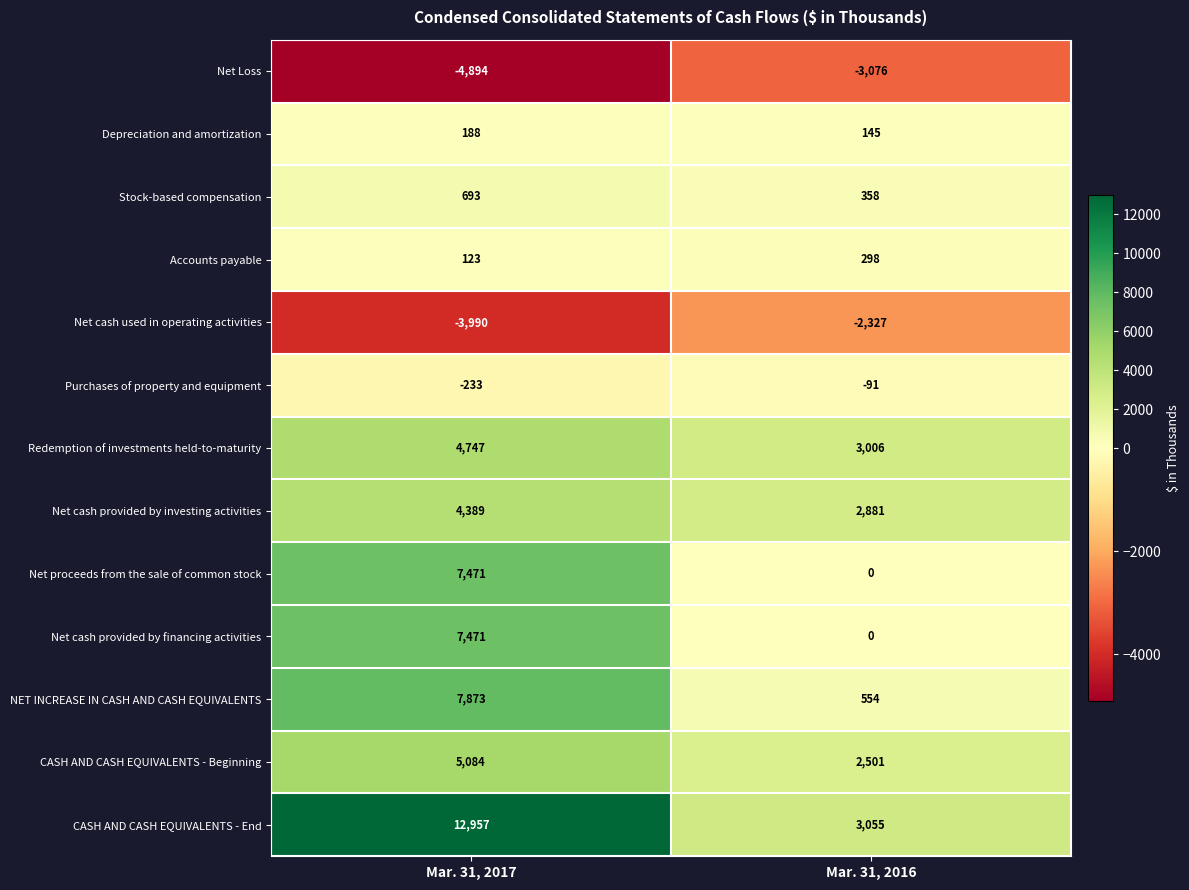

Rank the categories by Net cash provided by financing activities value from lowest to highest.

Mar. 31, 2016, Mar. 31, 2017